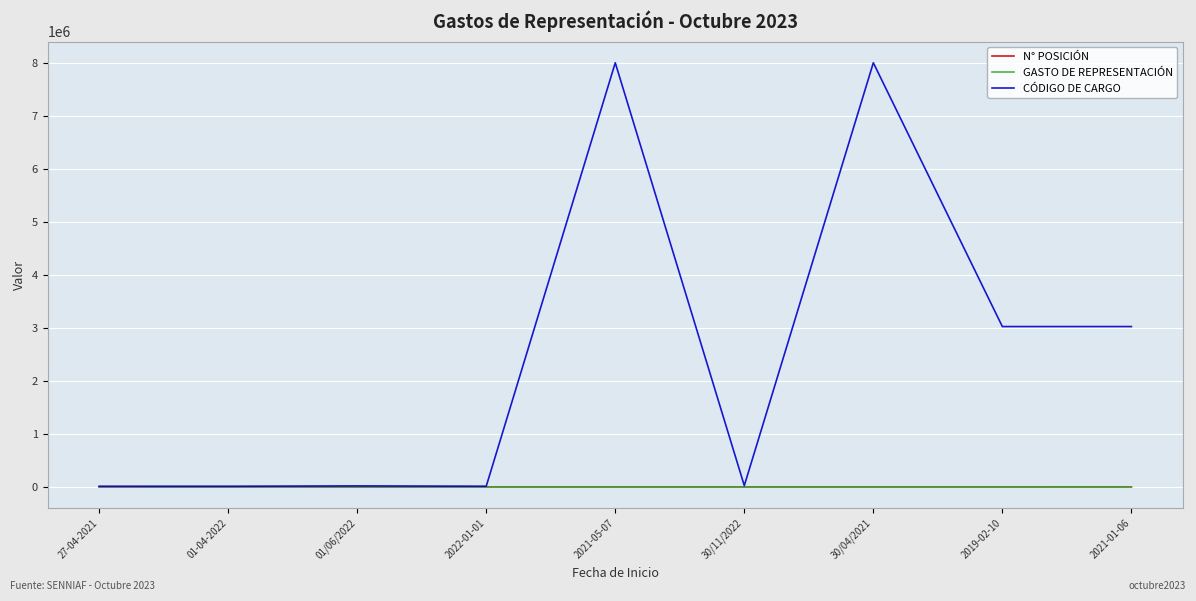

At which label is CÓDIGO DE CARGO closest to 4011175?

2019-02-10